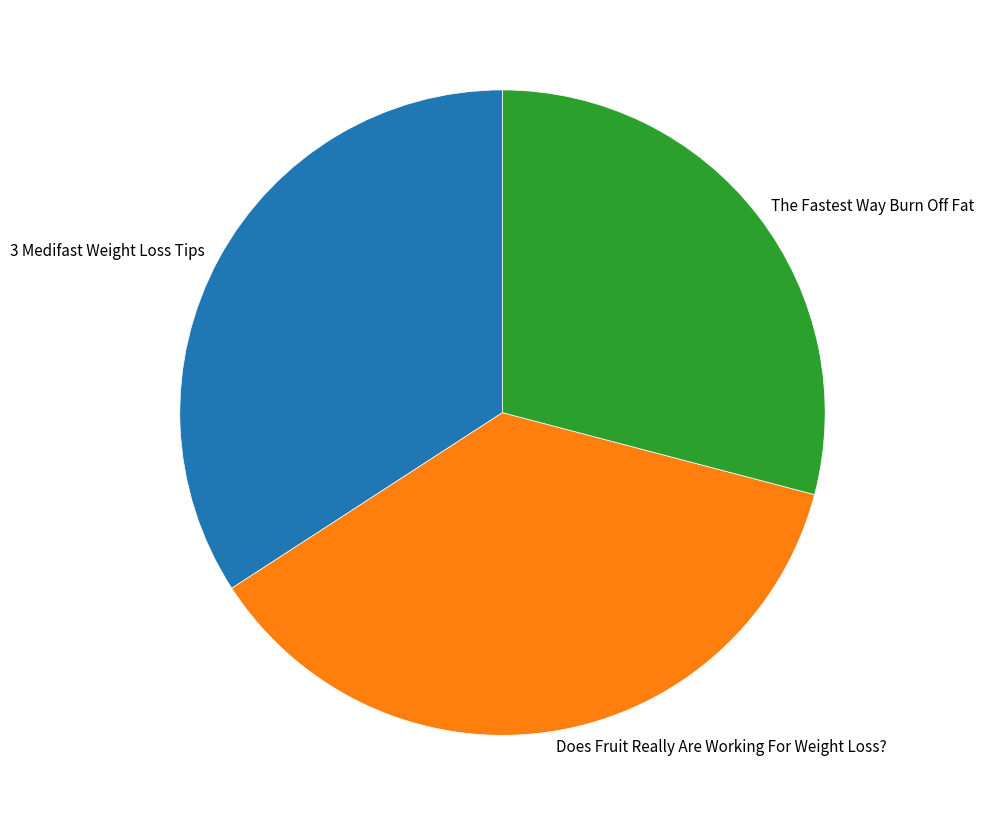

Is there a majority slice in this chart?

No